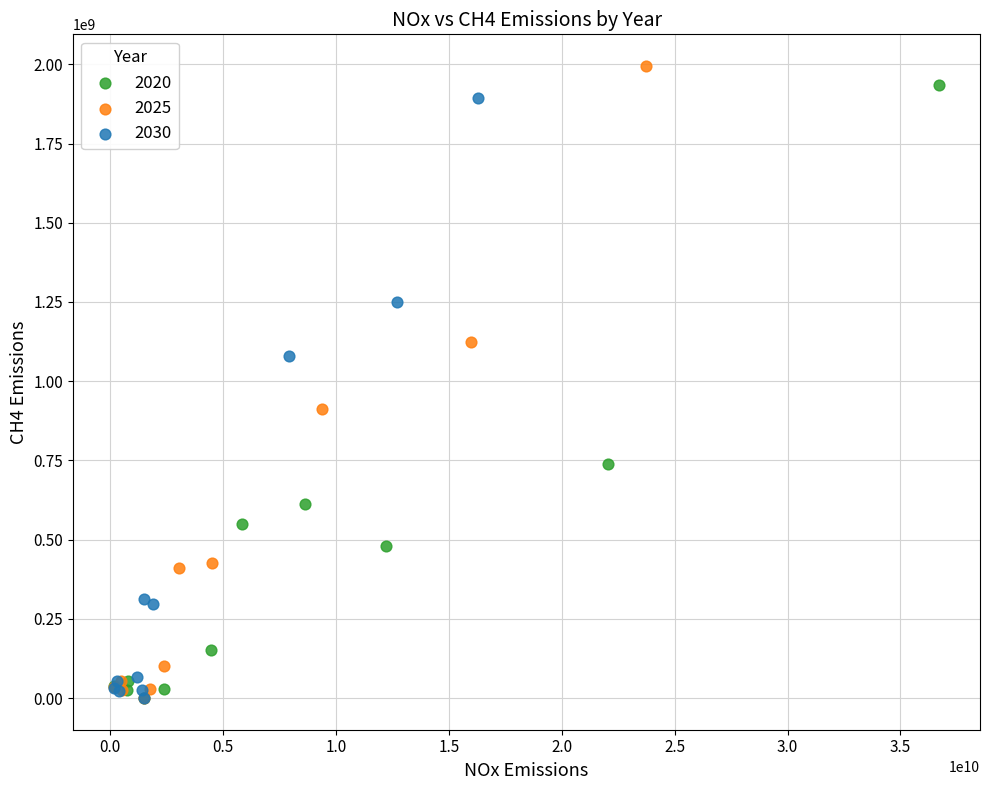

Which series has the largest Y range (max minus min)?

2025